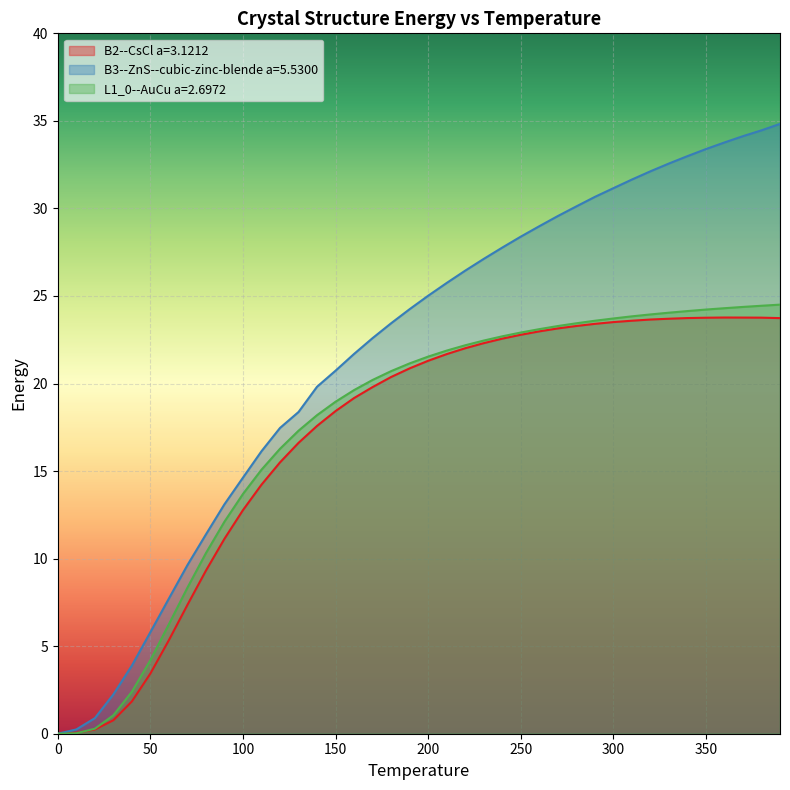

How many positive values does the B2--CsCl a=3.1212 series have?

39